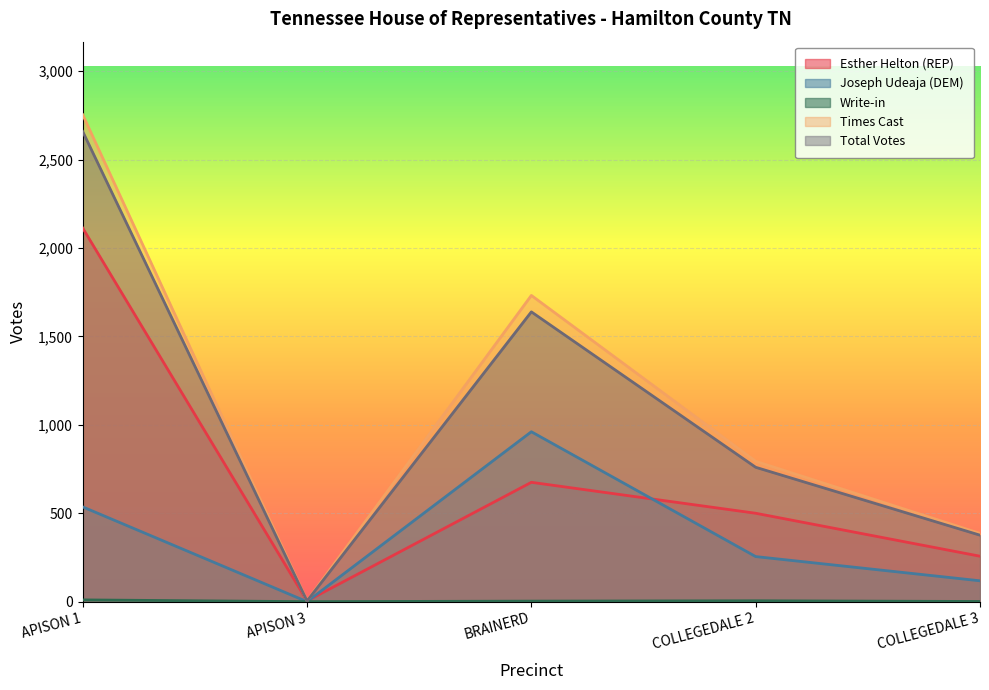

What is the difference between the second highest and minimum values in the Esther Helton (REP) series?

671